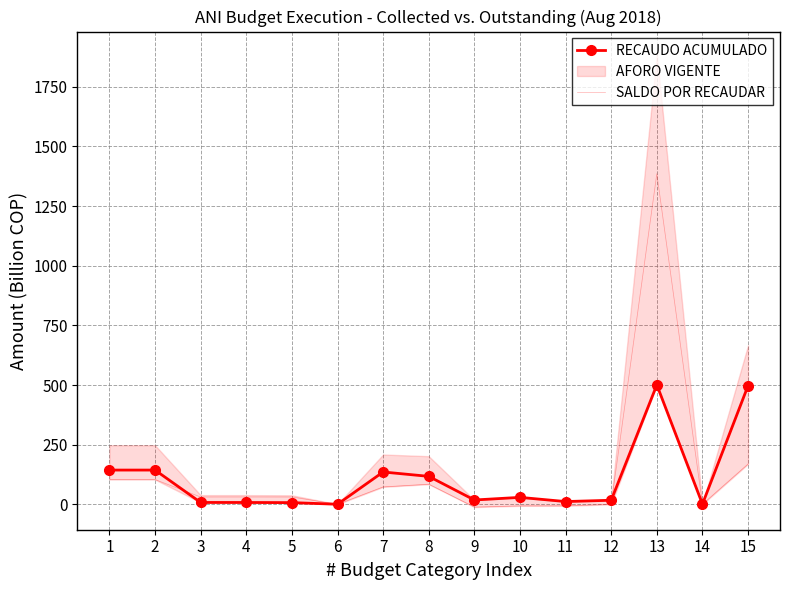

True or false: SALDO POR RECAUDAR and RECAUDO ACUMULADO cross at least once.

True